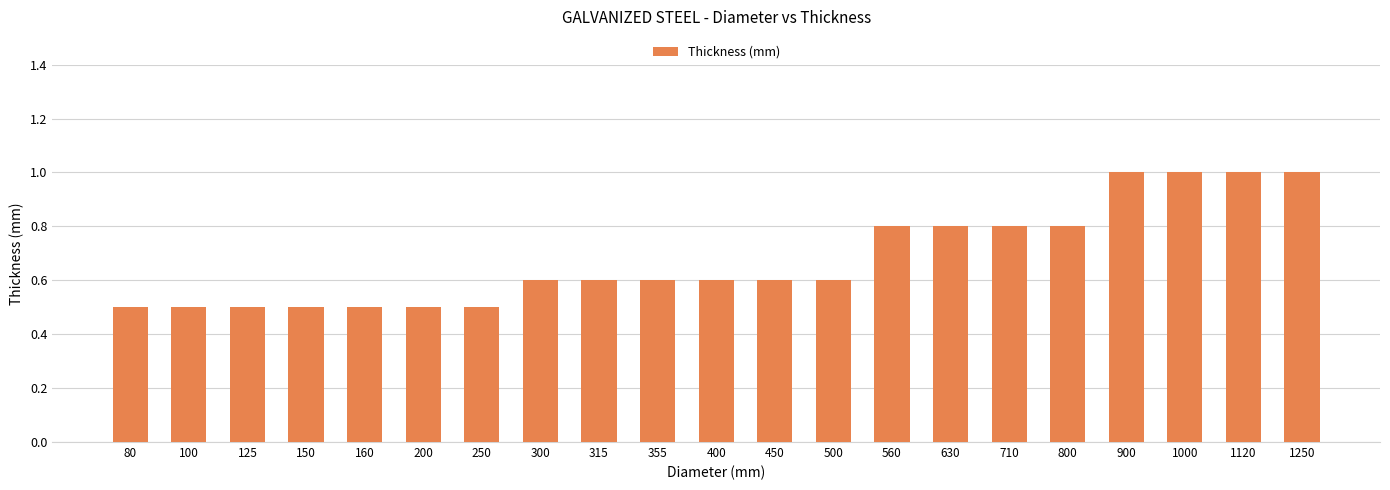

What is the sum of the values at 80 and 250?

1.0